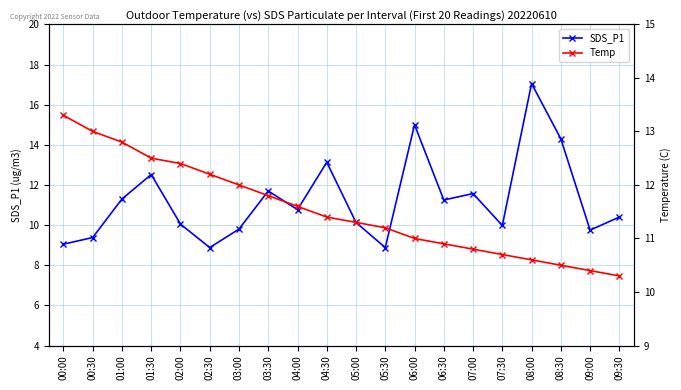

What is the spread (max minus min) of values at 04:30?

1.7